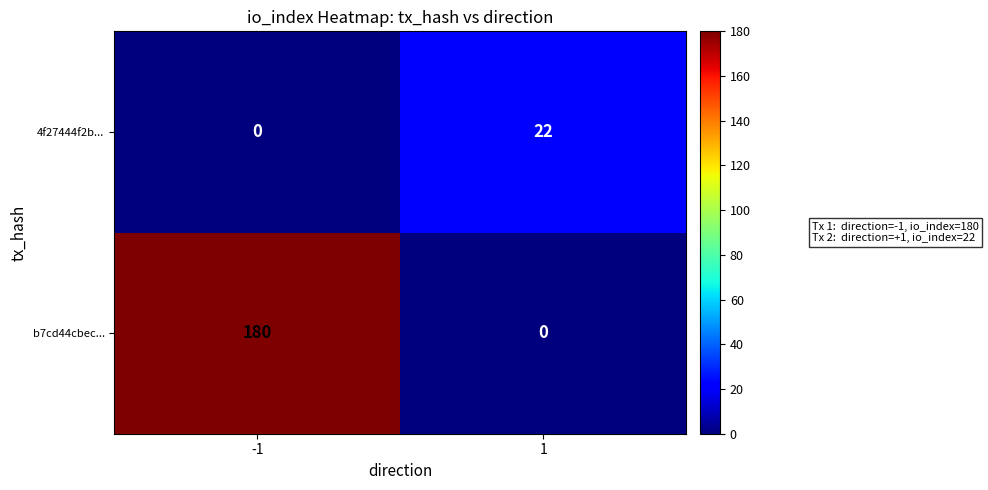

The b7cd44cbec... series shows 307 at -1. True or false?

False